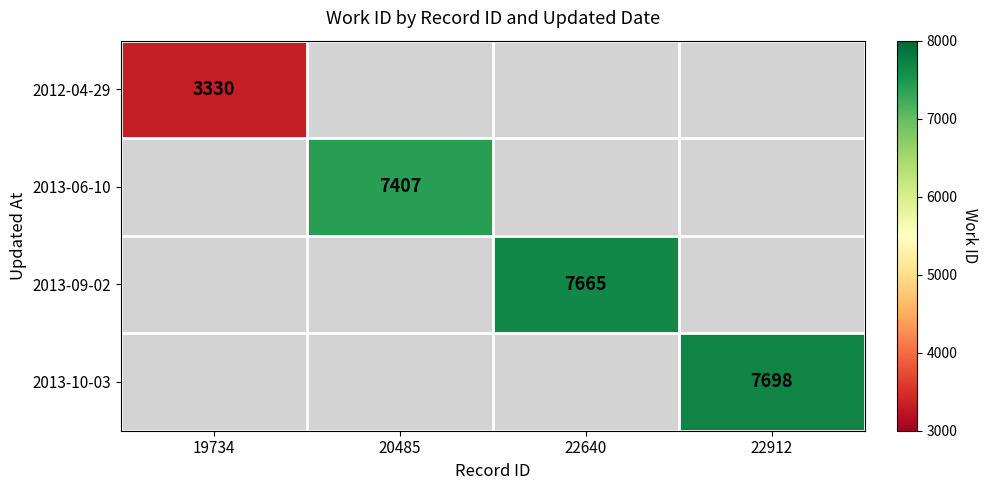

List the series in order of their peak value, highest first.

2013-10-03, 2013-09-02, 2013-06-10, 2012-04-29